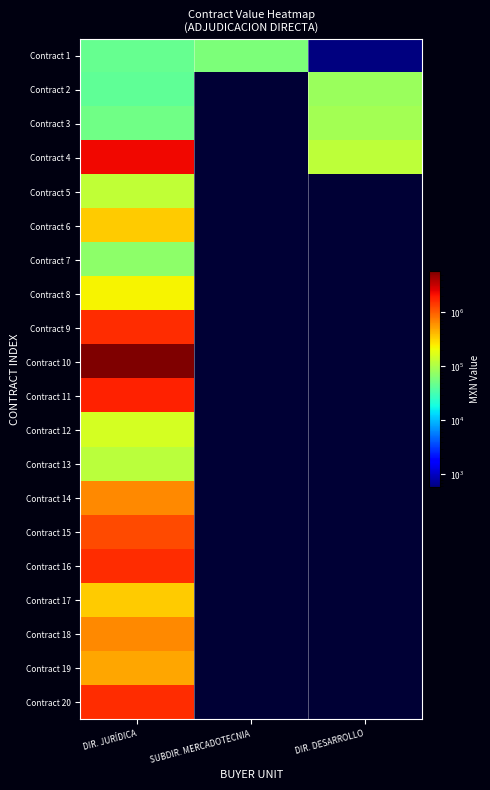

Which label corresponds to the smallest value in the chart?

SUBDIR. MERCADOTECNIA